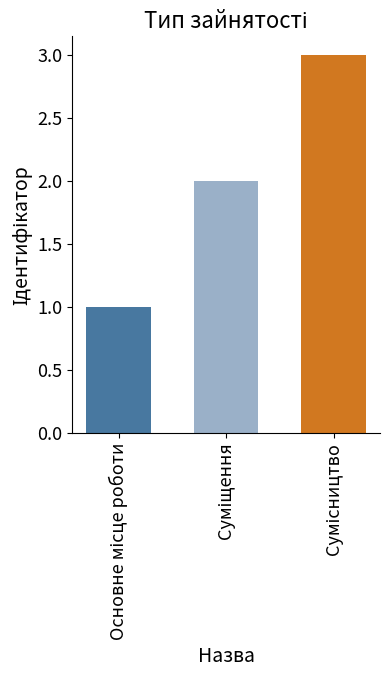

How many data points are less than 2?

1